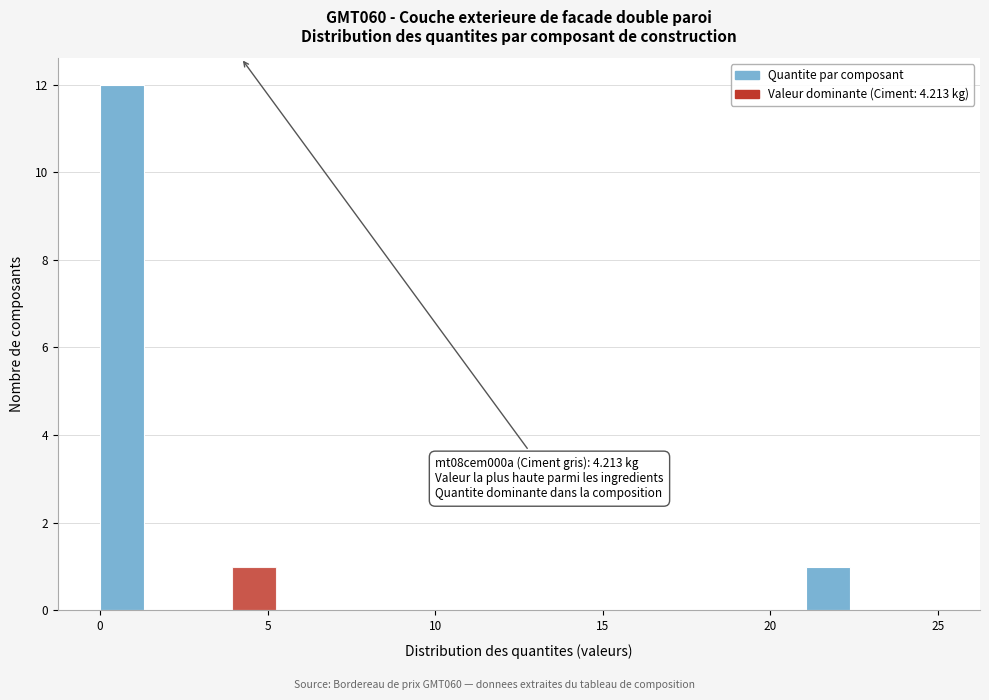

Read against the x-axis, roughly where is the centre of the tallest bar?

0.5